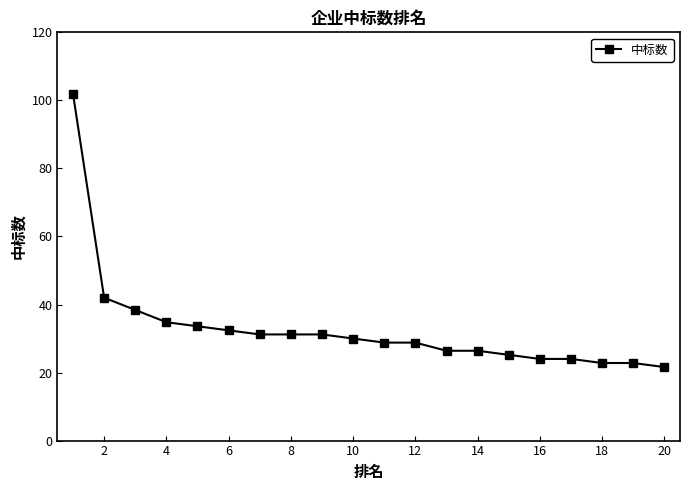

What is the average value?

32.9